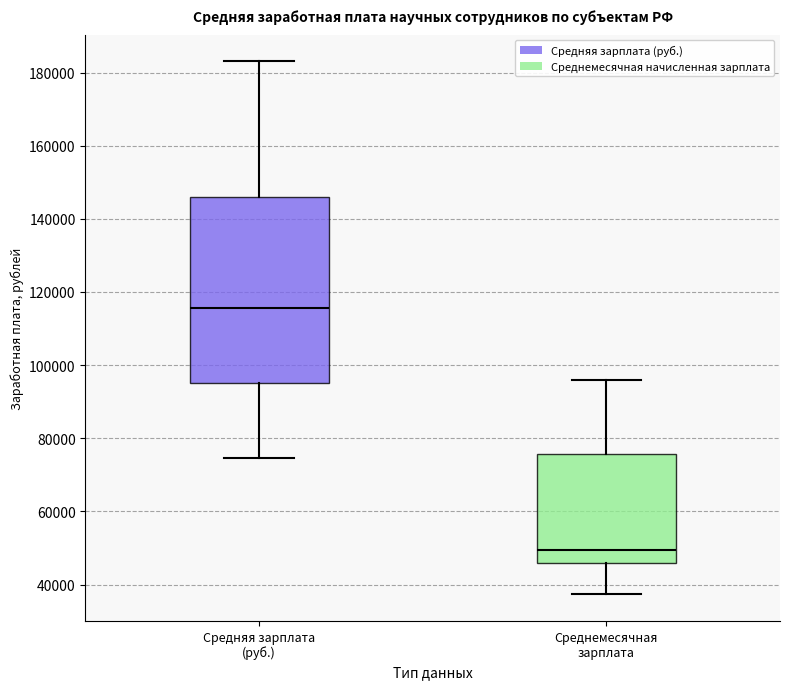

Which box has the highest median line?

Средняя зарплата (руб.)